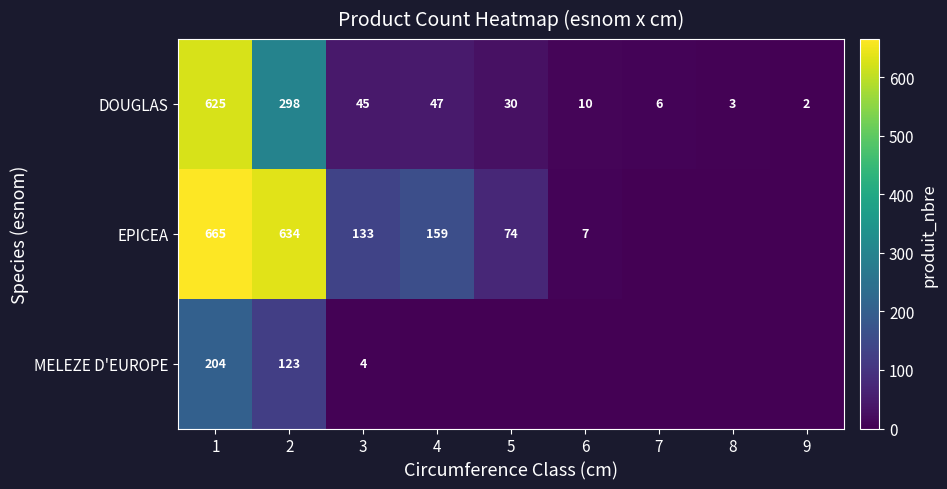

What is the sum of the EPICEA values at 5 and 2?

708